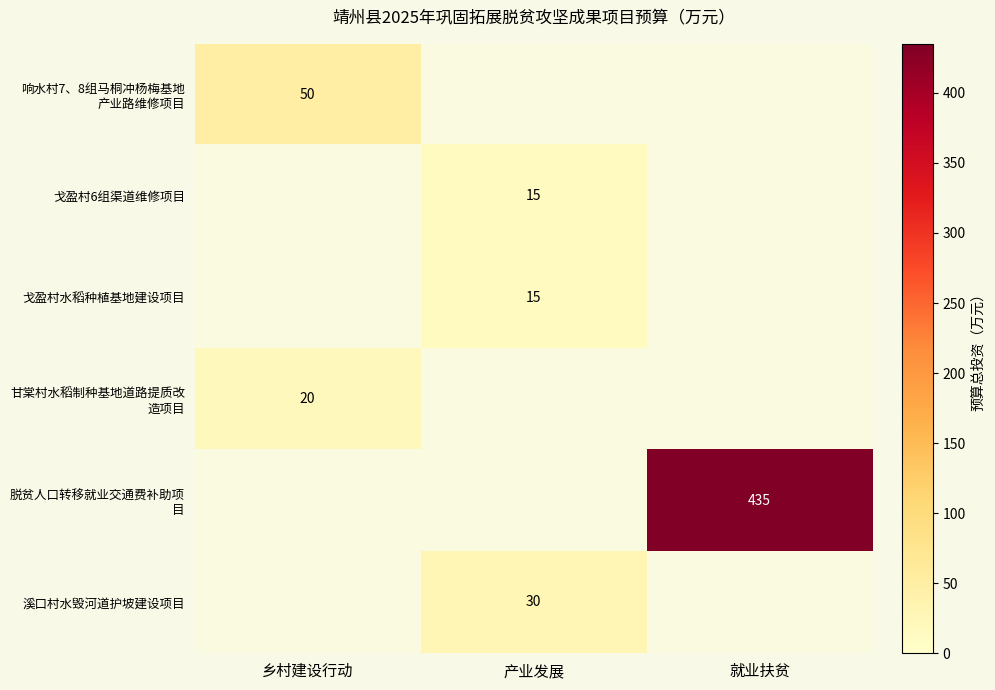

The 戈盈村6组渠道维修项目 series shows 15 at 产业发展. True or false?

True